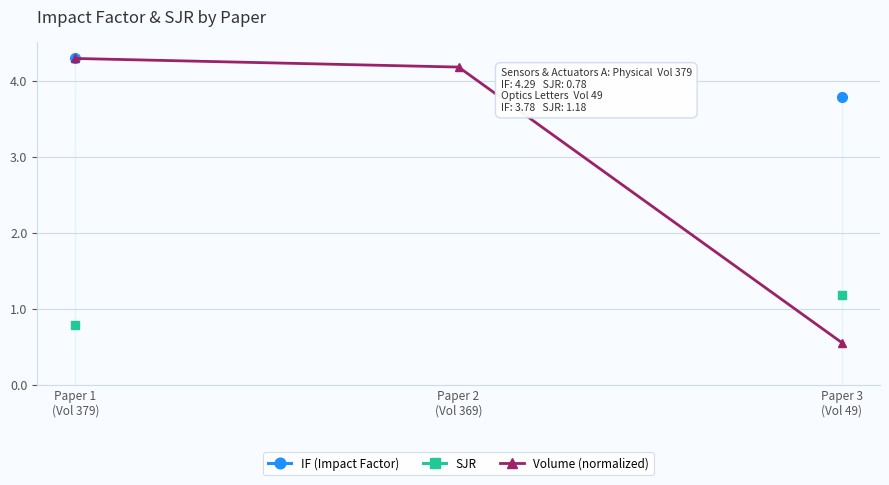

What is the difference between the IF (Impact Factor) values at Paper 1
(Vol 379) and Paper 3
(Vol 49)?

0.5